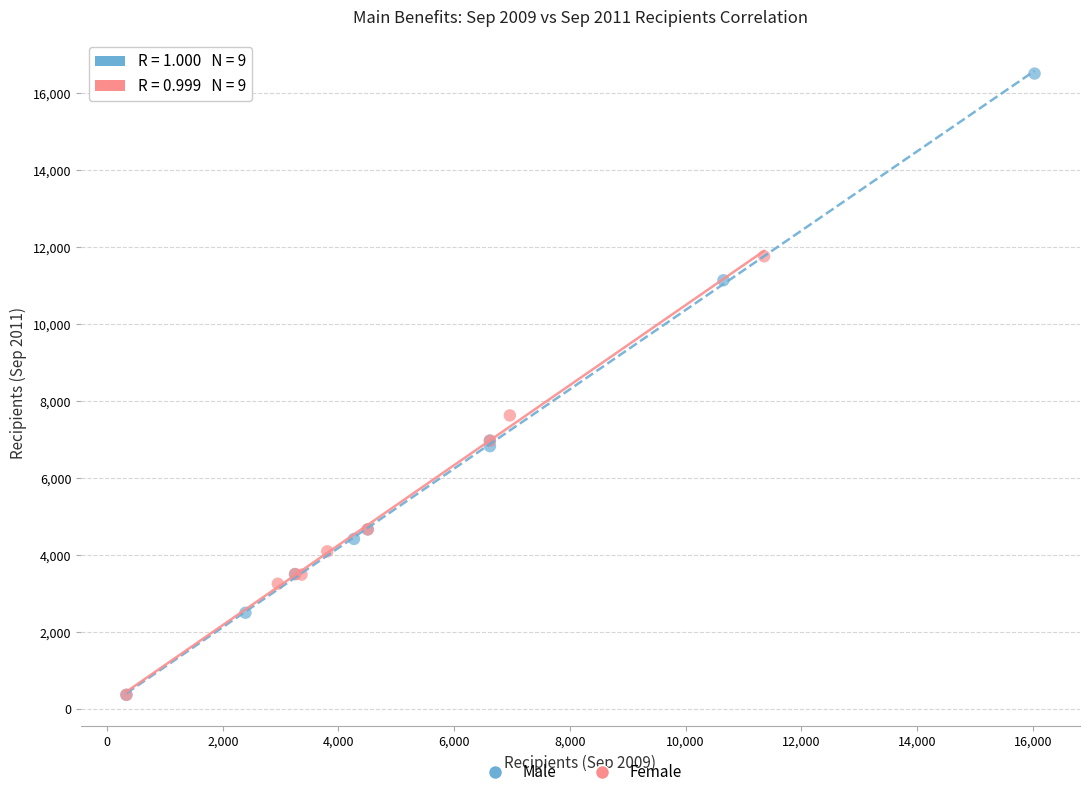

Which series reaches the maximum Y coordinate?

Male